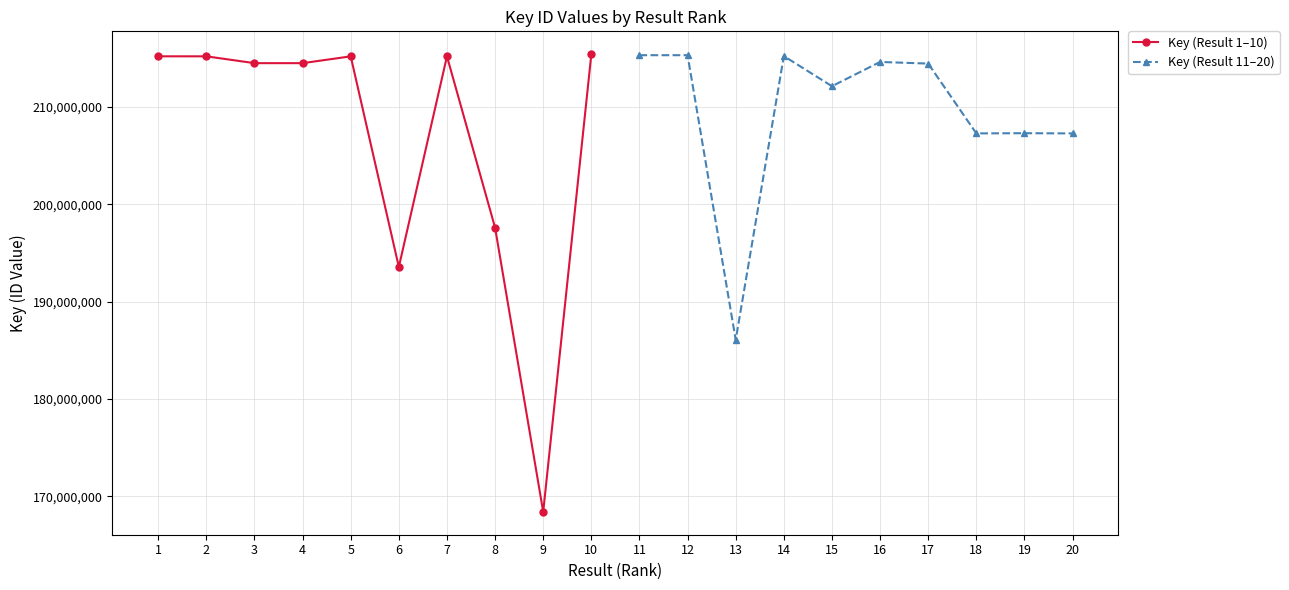

Reading right to left, transcribe all the data shown in this chart.

Key (Result 1–10): 10=215402166	9=168402821	8=197585241	7=215183395	6=193554980	5=215182959	4=214484057	3=214484304	2=215185342	1=215186173
Key (Result 11–20): 10=207267829	9=207290192	8=207269429	7=214439545	6=214607880	5=212116802	4=215210288	3=186060729	2=215301562	1=215301219